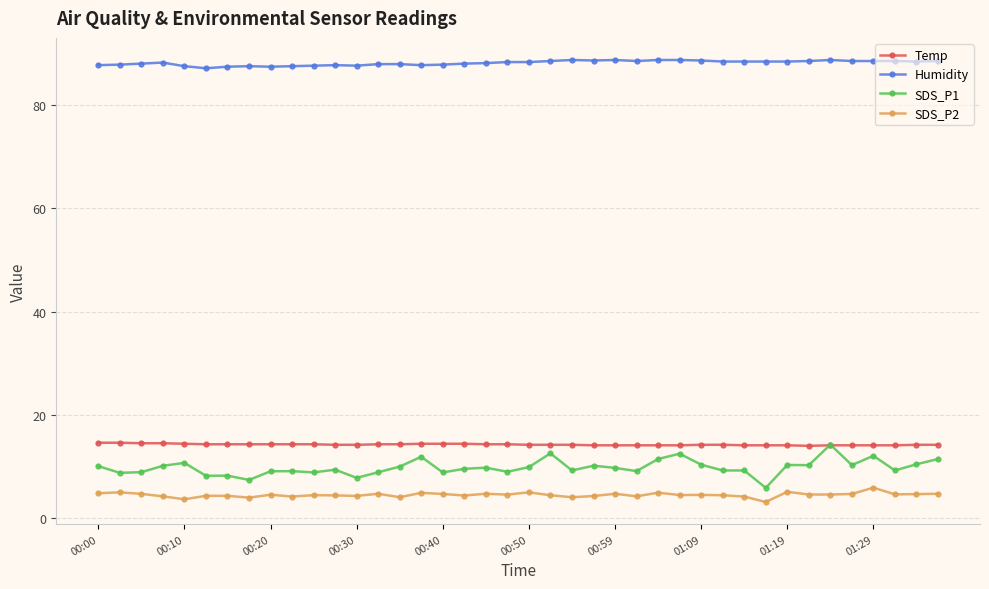

Which series has the largest total across all categories?

Humidity